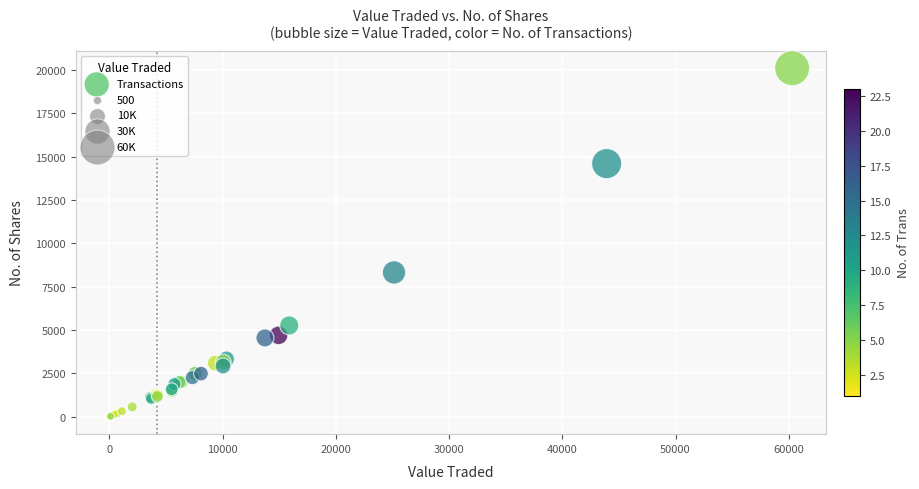

What Y value in the scatter plot is closest to 10053?

8325